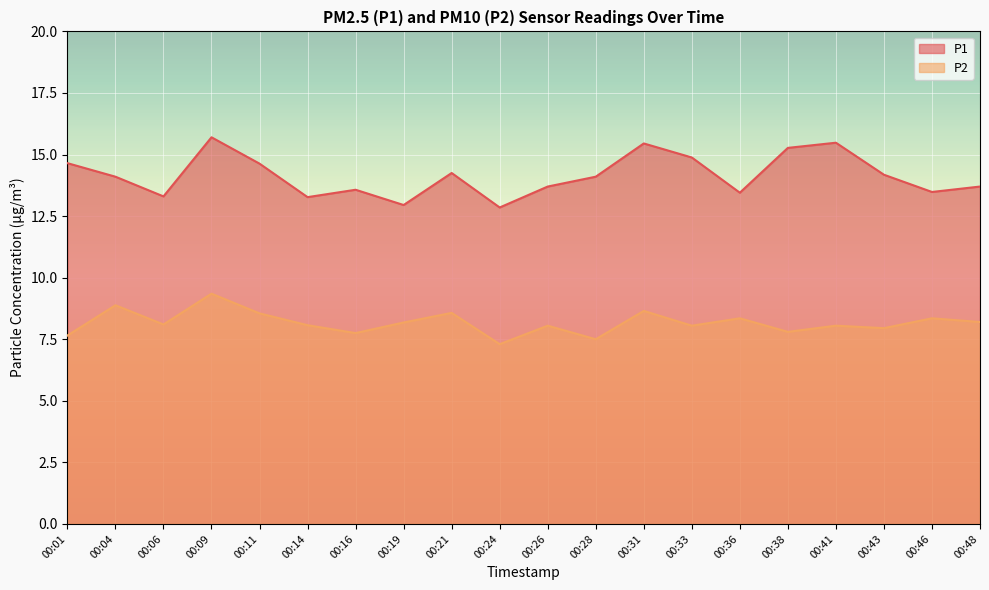

True or false: P1 has a value of 13.6 at 00:16.

True